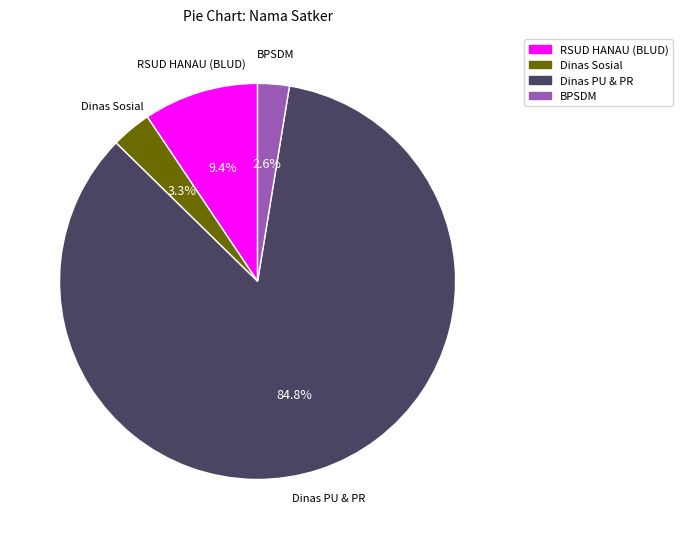

To the nearest percent, what is the difference between the largest and smallest slice percentages?

82%